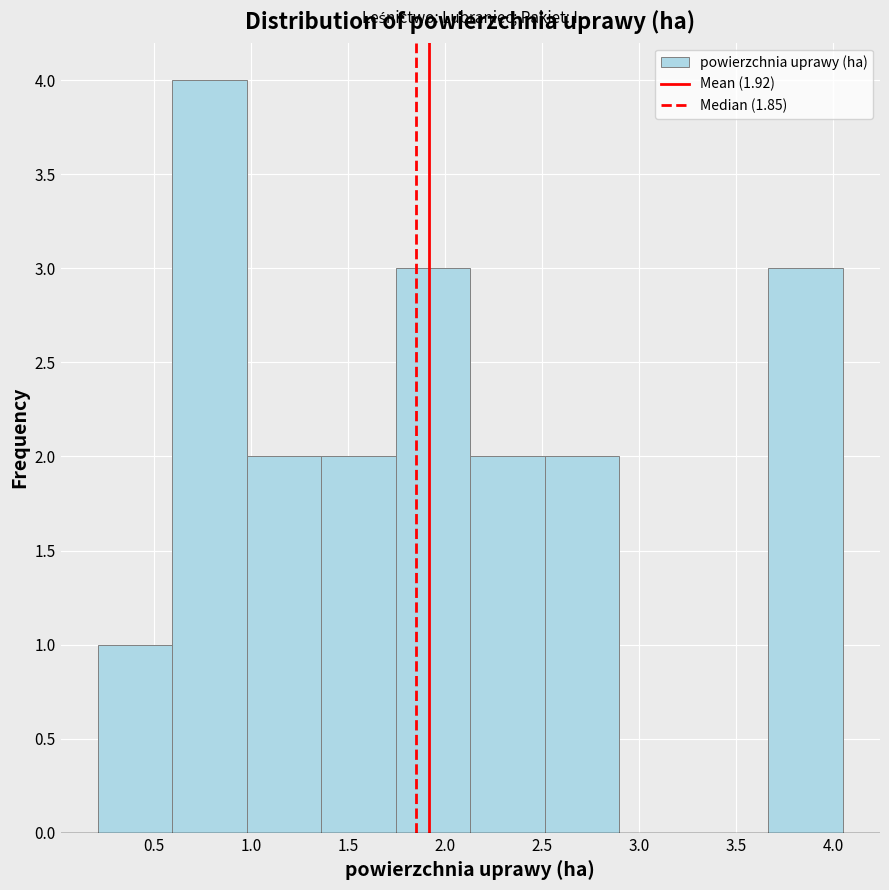

Reading left to right, transcribe this chart: for each bar, give the range it covers on the x-axis and its height. Neither the bar edges nor the heights are printed on the chart, so give them approximately, as read against the axes.

0.20 to 0.60: 1
0.60 to 1.00: 4
1.00 to 1.35: 2
1.35 to 1.75: 2
1.75 to 2.15: 3
2.15 to 2.50: 2
2.50 to 2.90: 2
2.90 to 3.30: 0
3.30 to 3.65: 0
3.65 to 4.05: 3